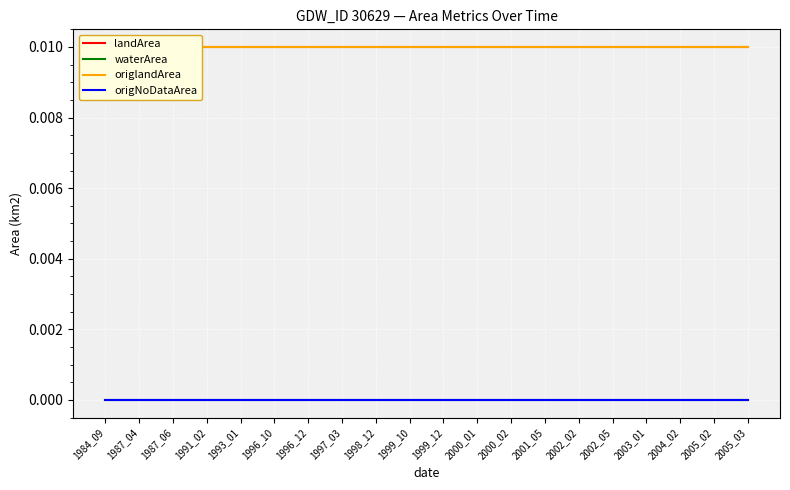

List the labels in order of waterArea value, smallest first.

1984_09, 1987_04, 1987_06, 1991_02, 1993_01, 1996_10, 1996_12, 1997_03, 1998_12, 1999_10, 1999_12, 2000_01, 2000_02, 2001_05, 2002_02, 2002_05, 2003_01, 2004_02, 2005_02, 2005_03